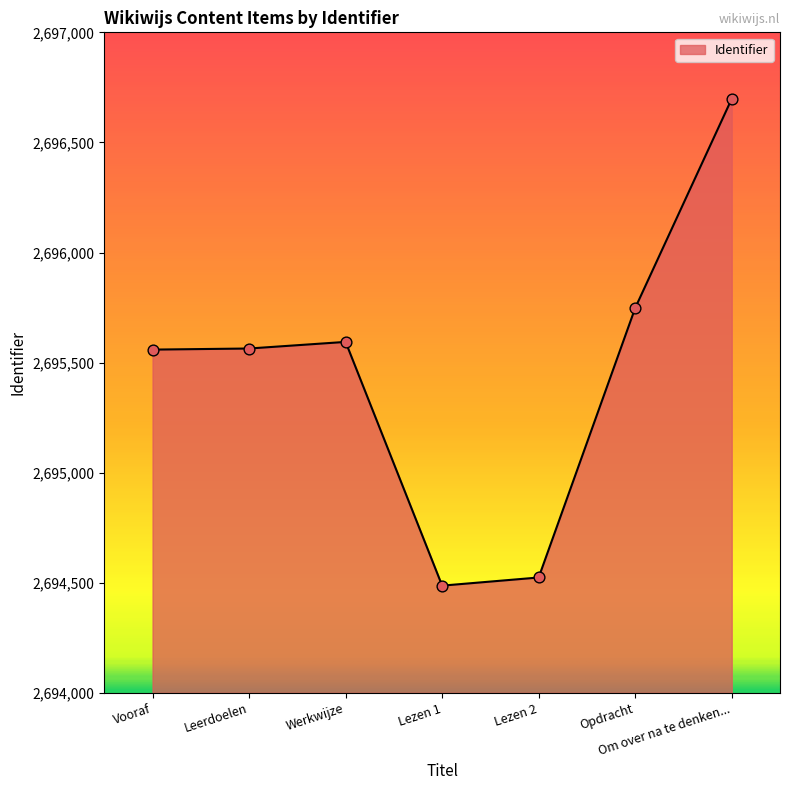

Approximately how many times larger is the value at Opdracht compared to Werkwijze?

1.0